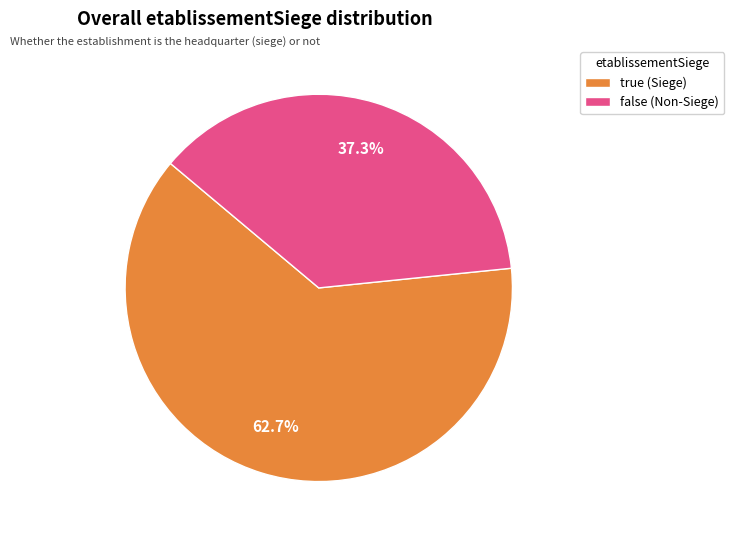

What percentage do false and true together represent?

100.0%